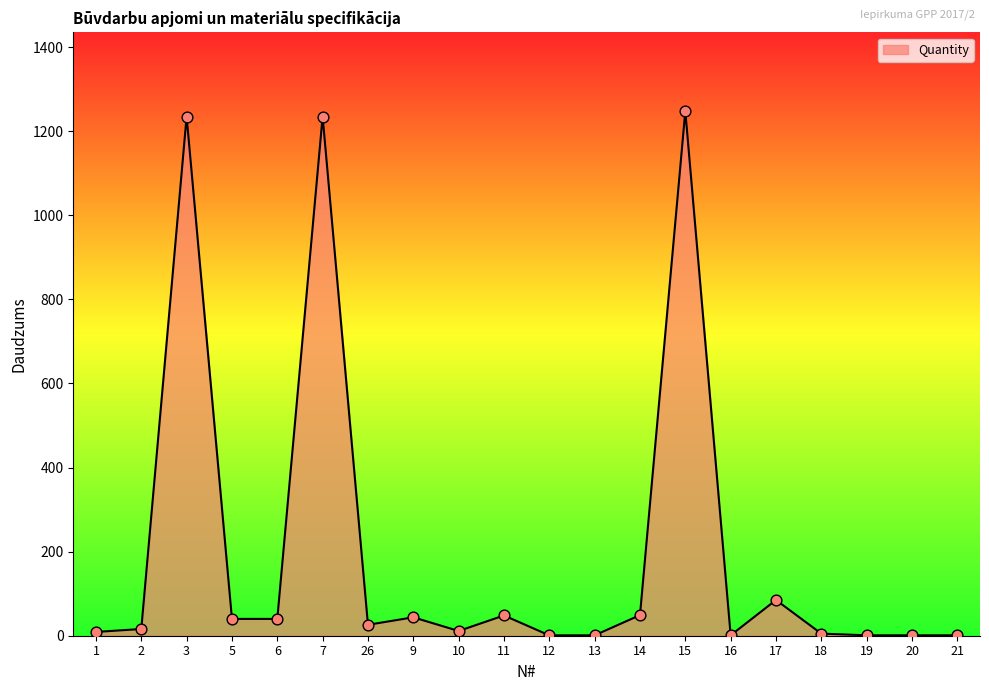

What is the change in value from 26 to 17?

+59.0